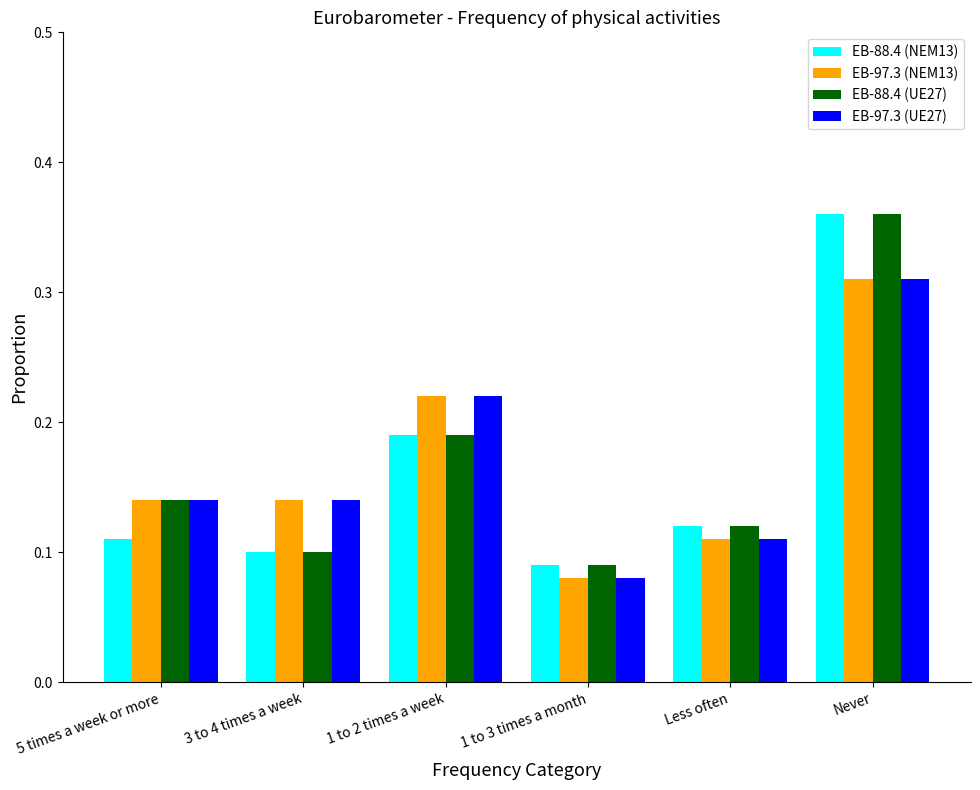

At which label does EB-97.3 (NEM13) reach its peak?

Never